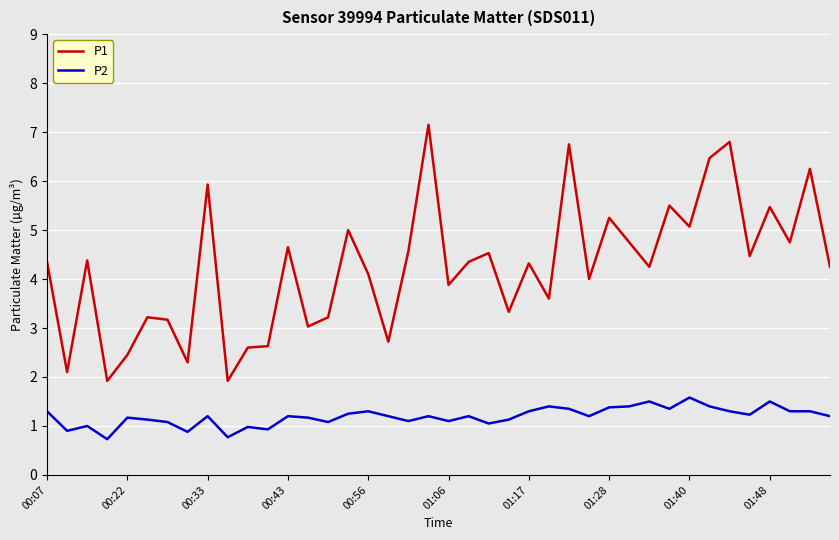

Which series has the largest range (max minus min)?

P1